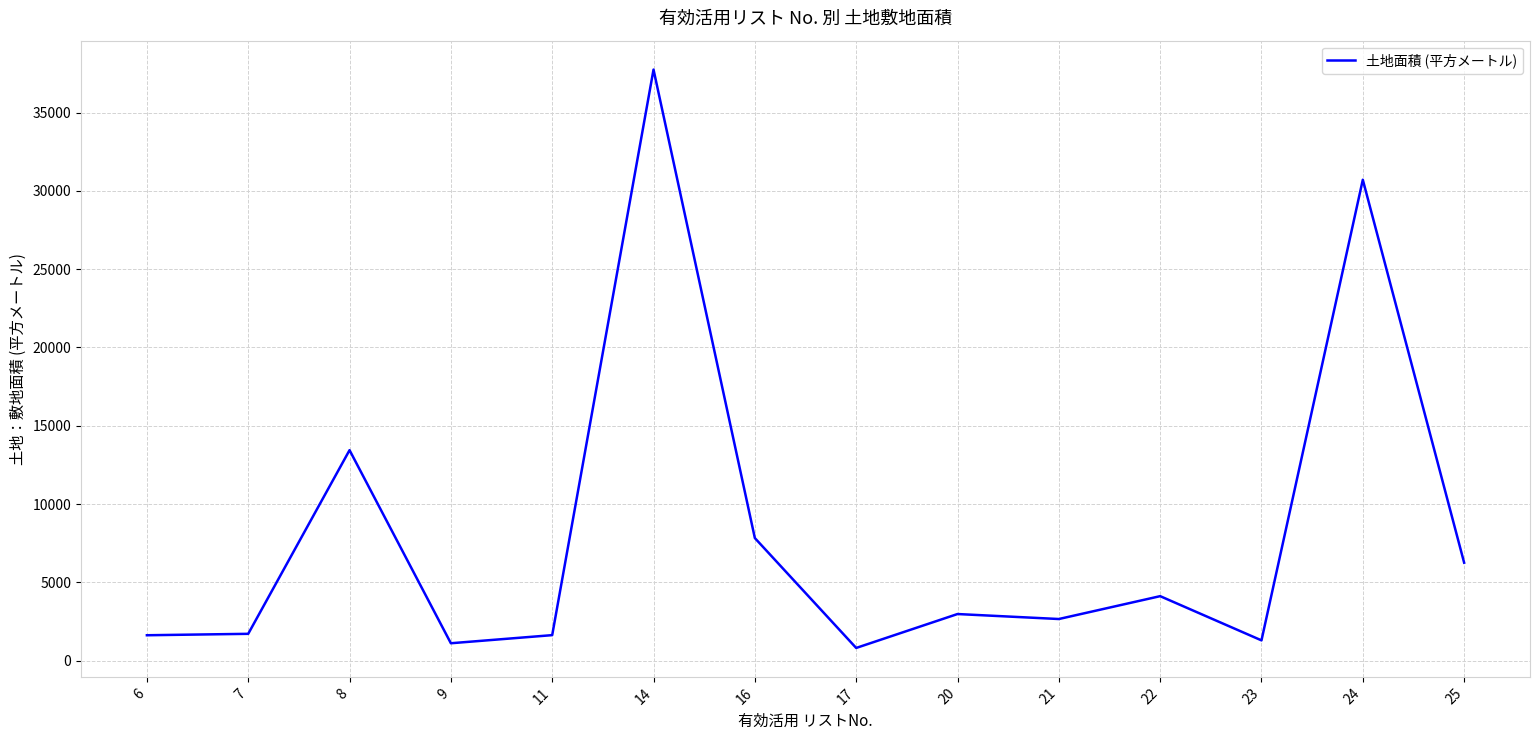

Approximately how many times larger is the value at 7 compared to 21?

0.6